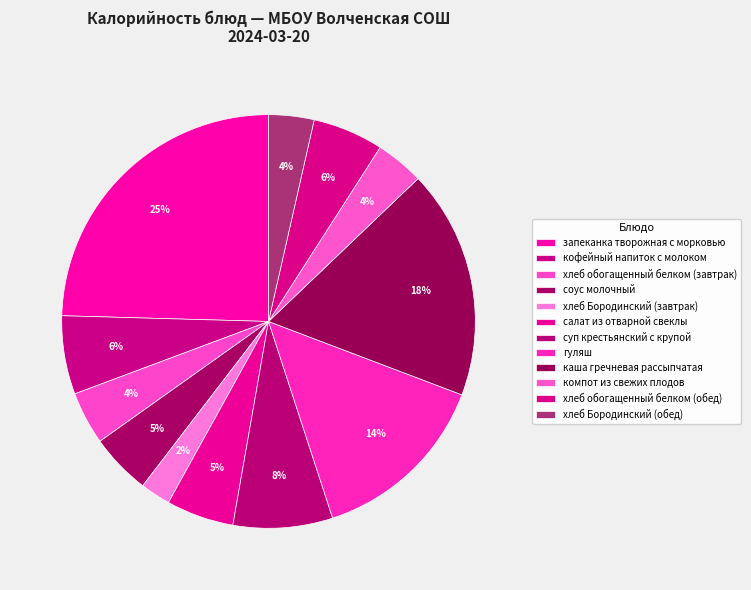

Is there any slice that represents more than half of the pie?

No